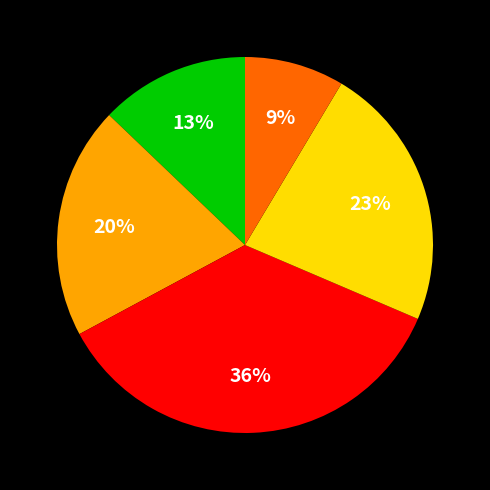

To the nearest percent, what is the difference between the largest and smallest slice percentages?

27%